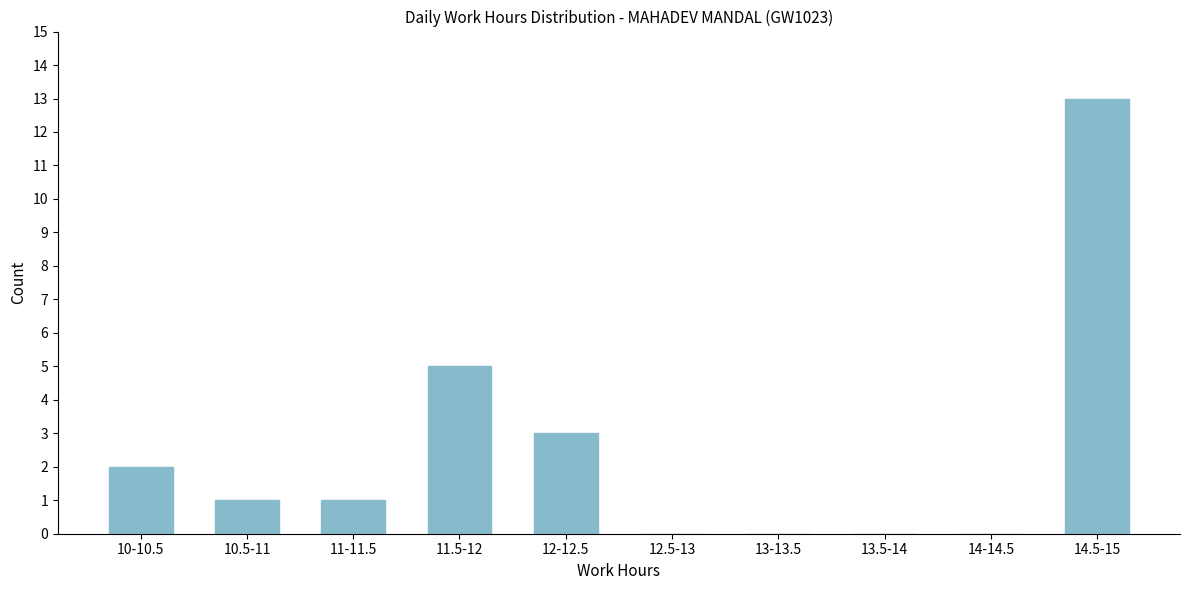

Reading right to left, extract all data points from this chart.

14.5-15=13	14-14.5=0	13.5-14=0	13-13.5=0	12.5-13=0	12-12.5=3	11.5-12=5	11-11.5=1	10.5-11=1	10-10.5=2